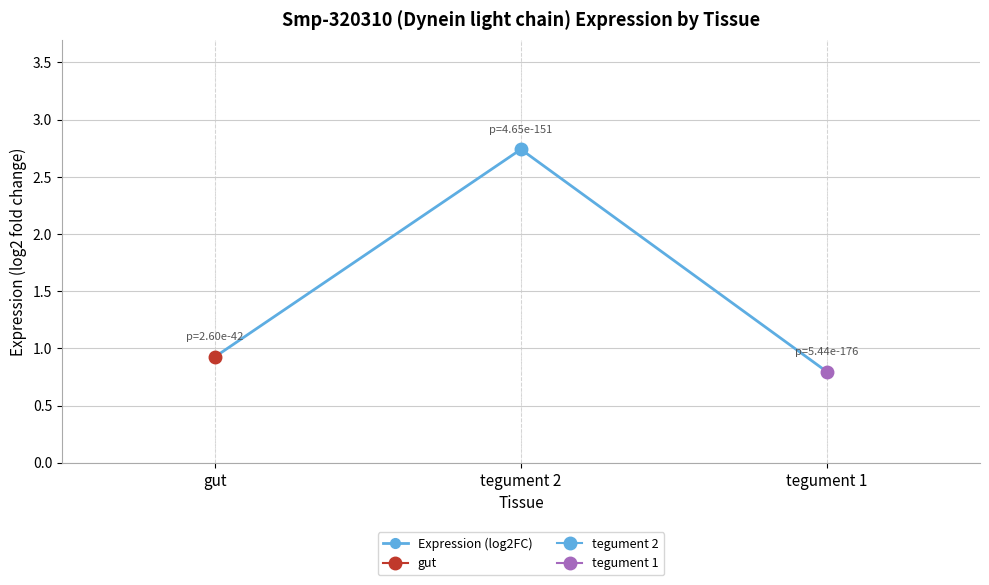

What is the minimum value shown in the chart?

0.8